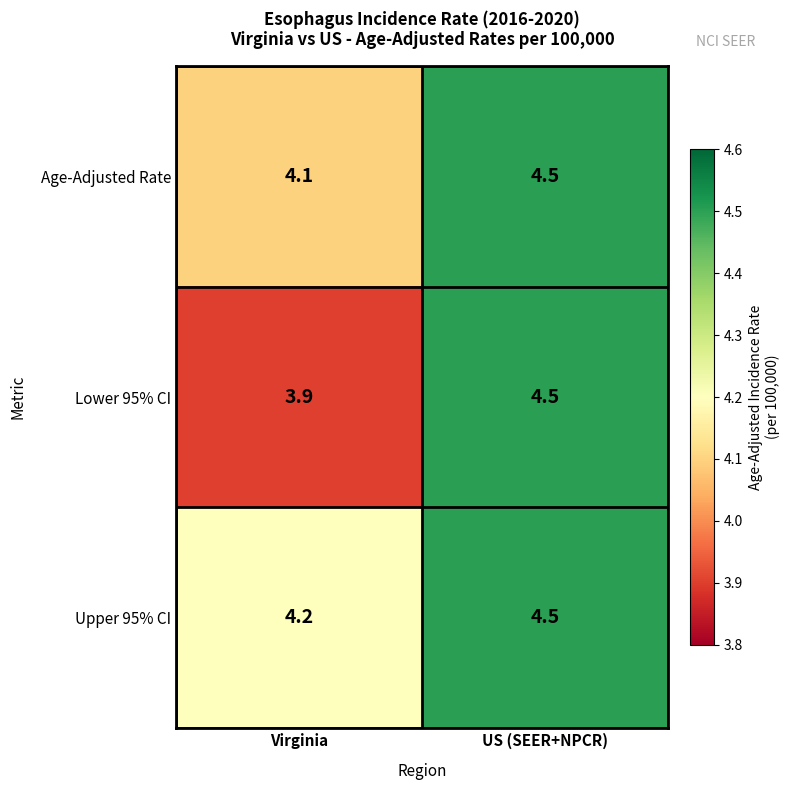

Count the number of categories in the chart.

2